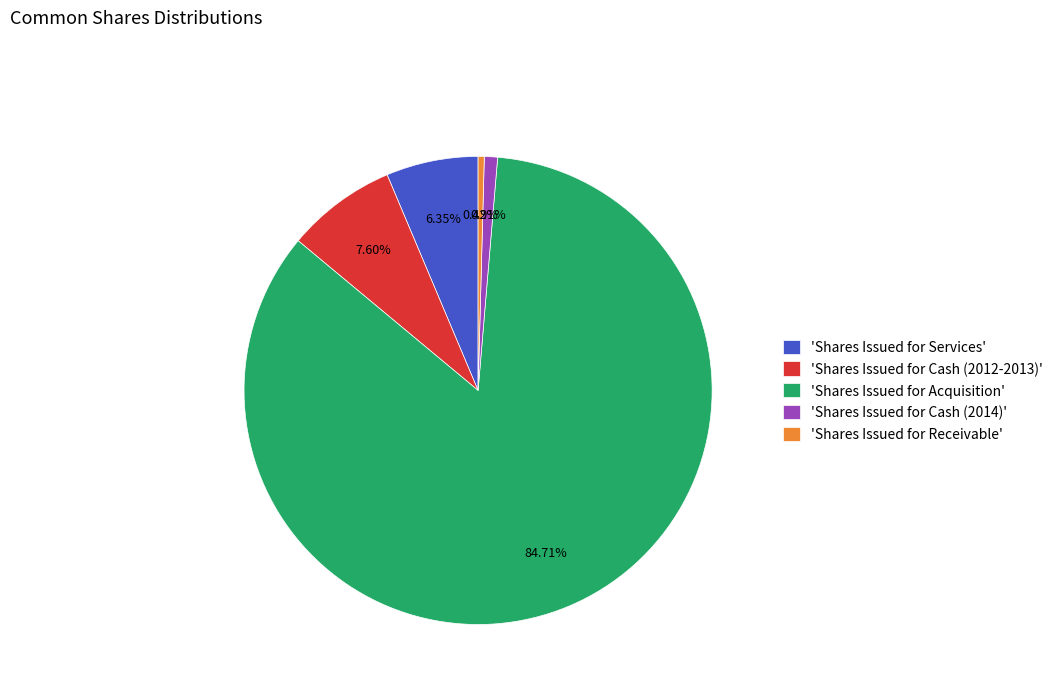

Does any single category account for the majority?

Yes